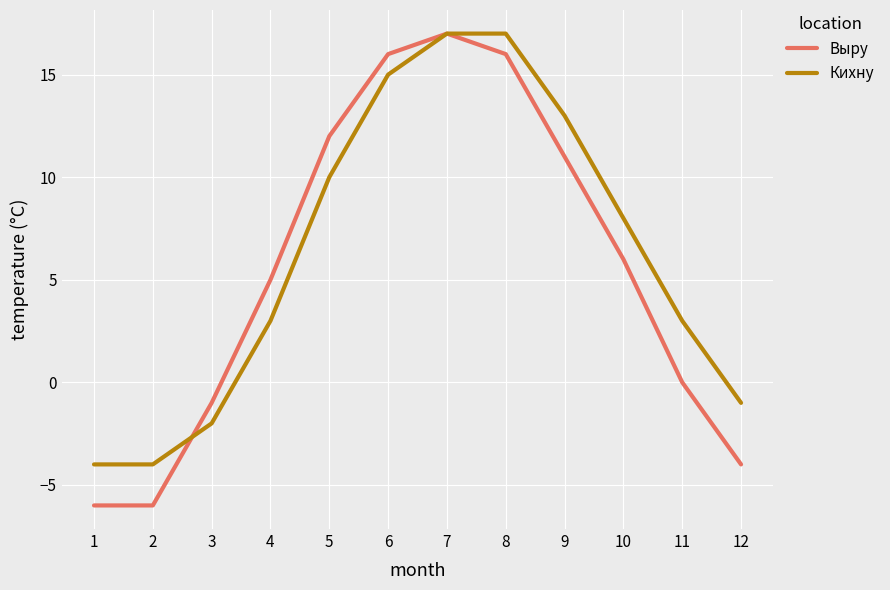

How many lines are shown in the chart?

2